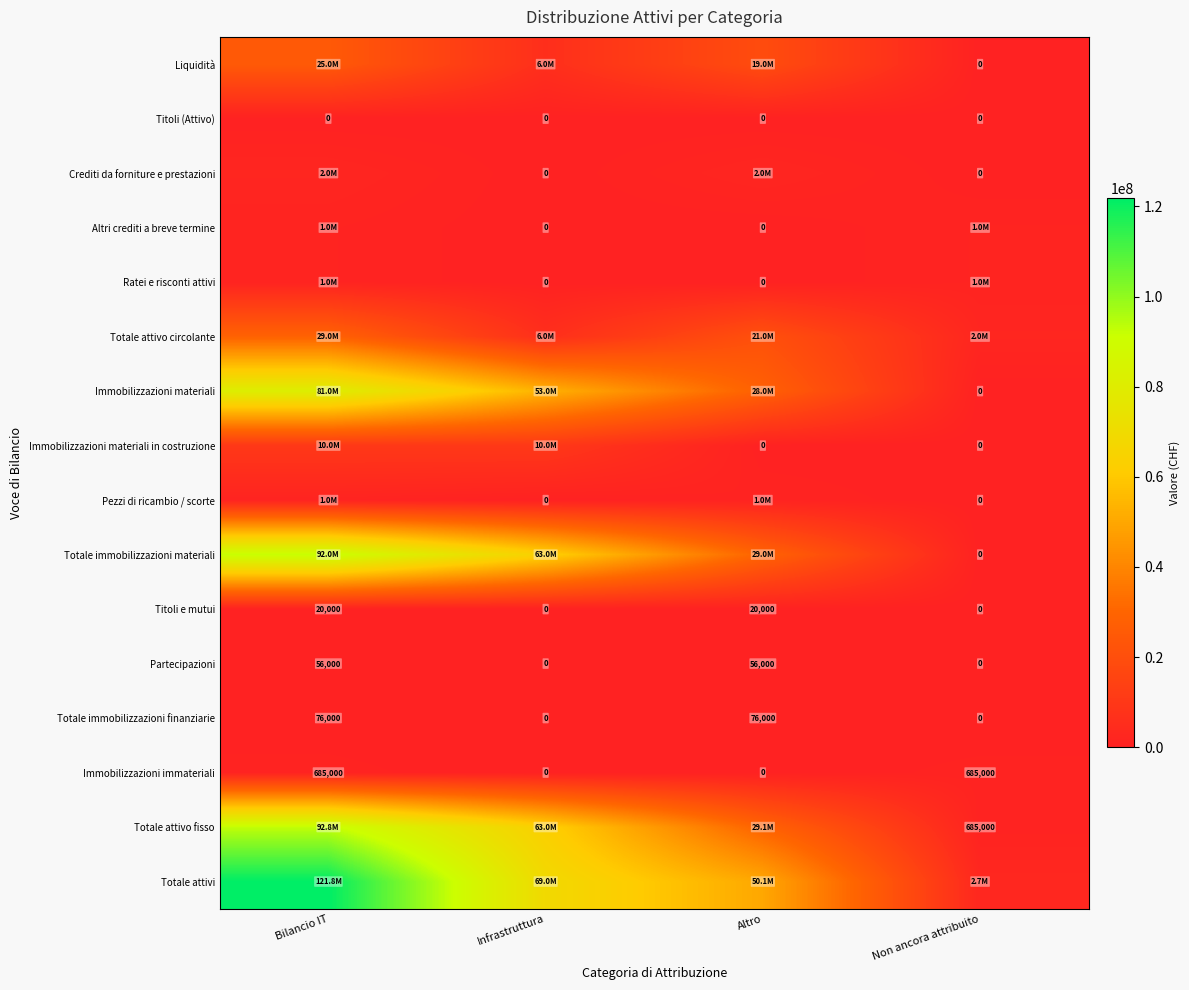

The value of Titoli e mutui at Non ancora attribuito is 10773. True or false?

False